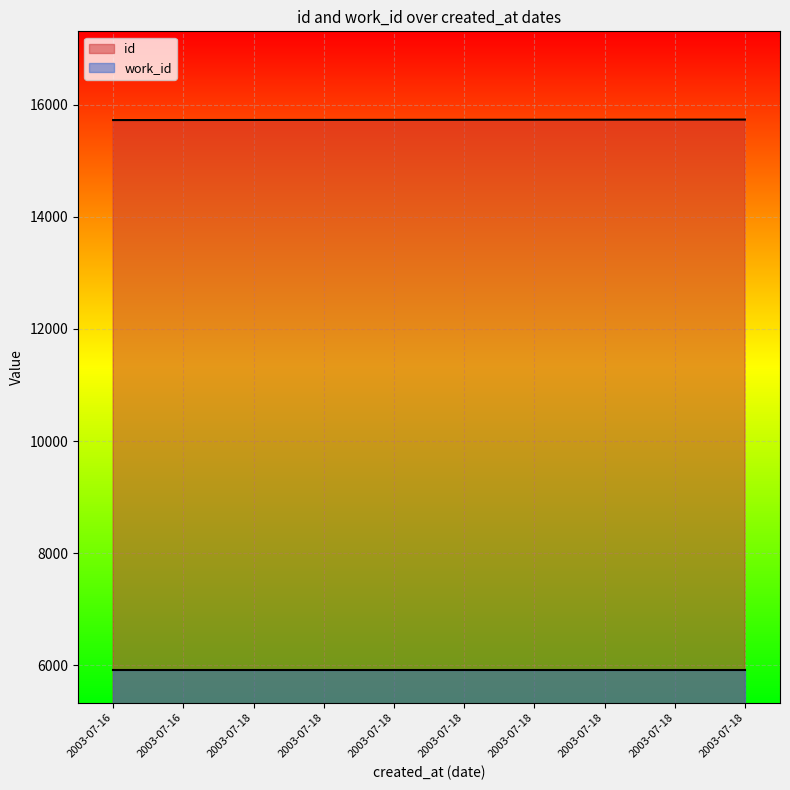

How many lines are shown in the chart?

2